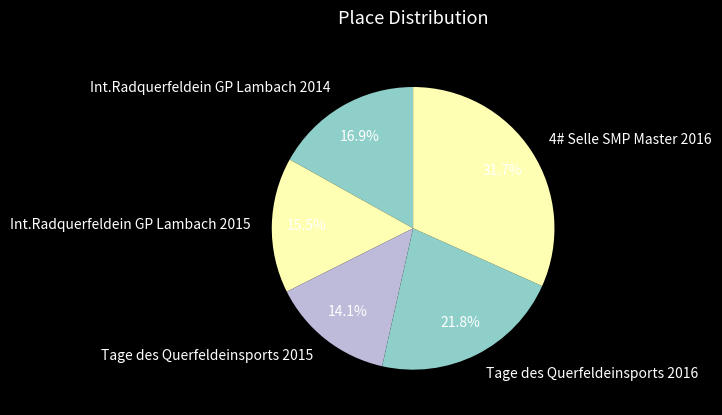

To the nearest percent, what portion does 4# Selle SMP Master 2016 represent?

32%